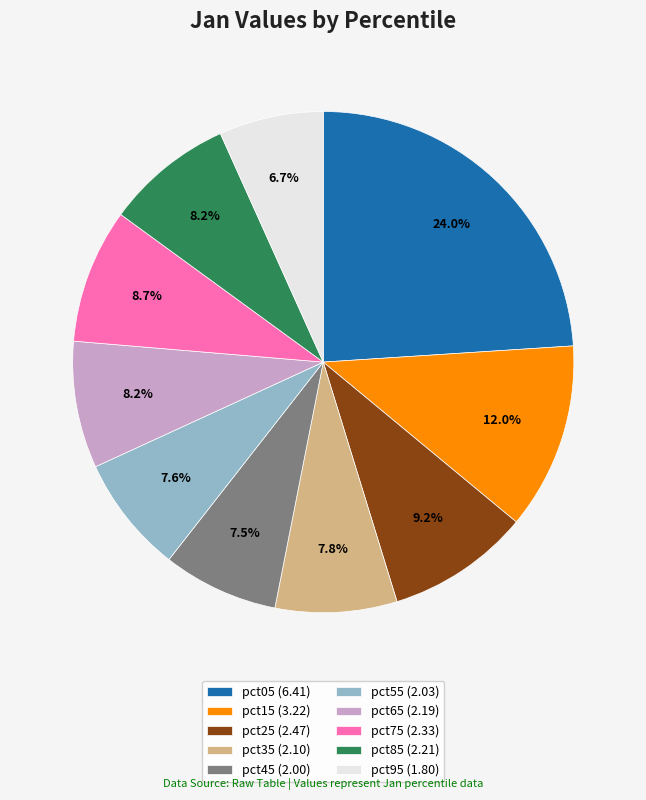

Count the number of slices in the pie.

10